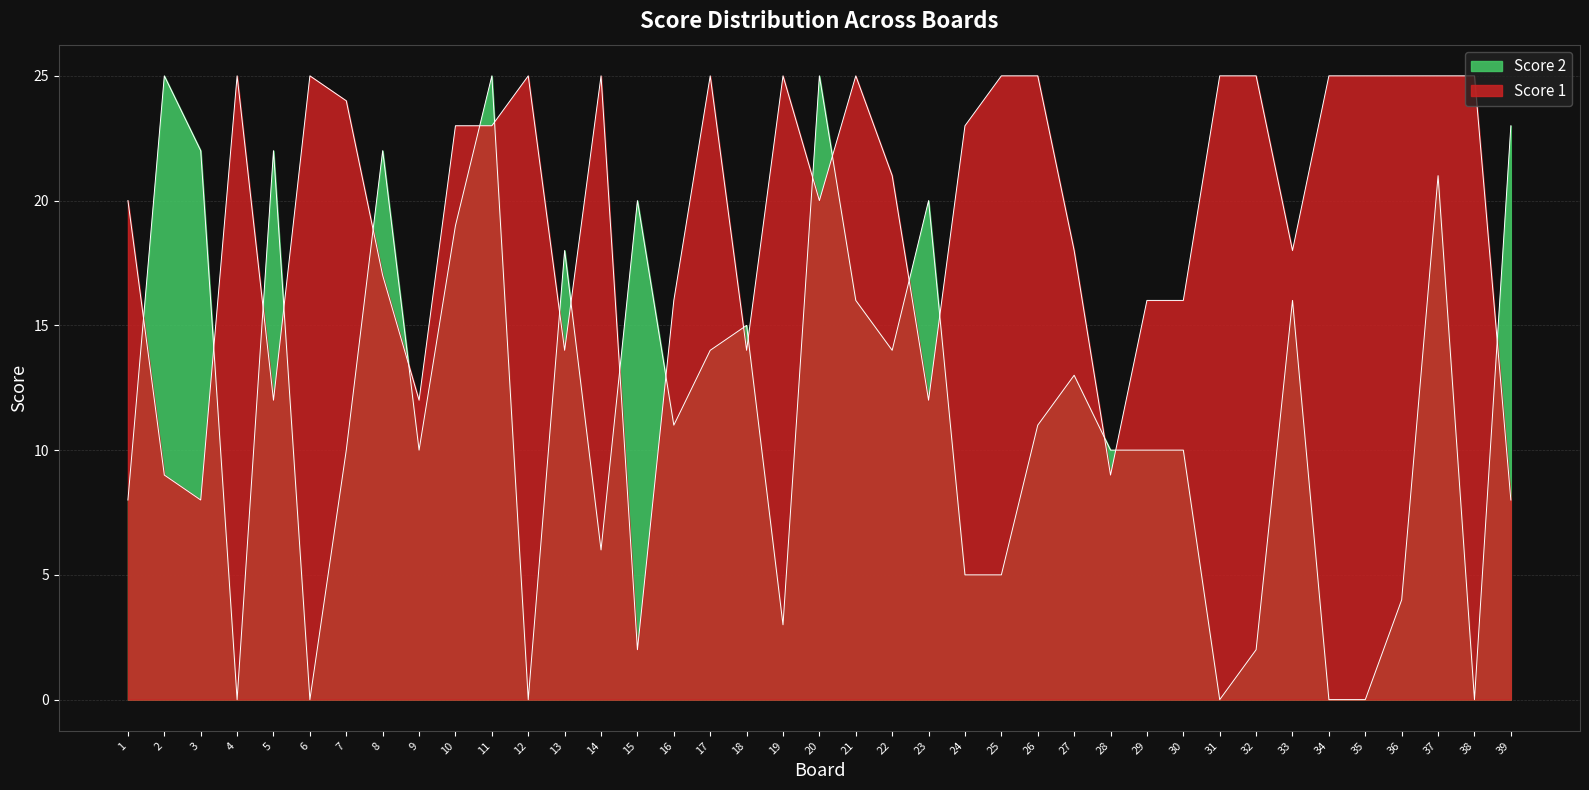

At which category is the sum across all series the highest?

11